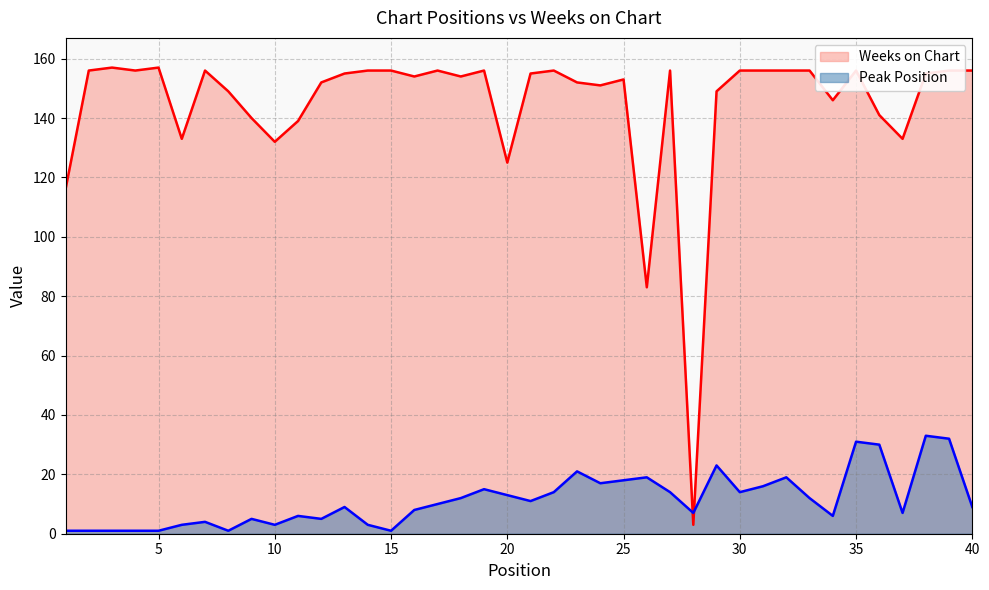

The value of Peak Position at 9 is 3. True or false?

False